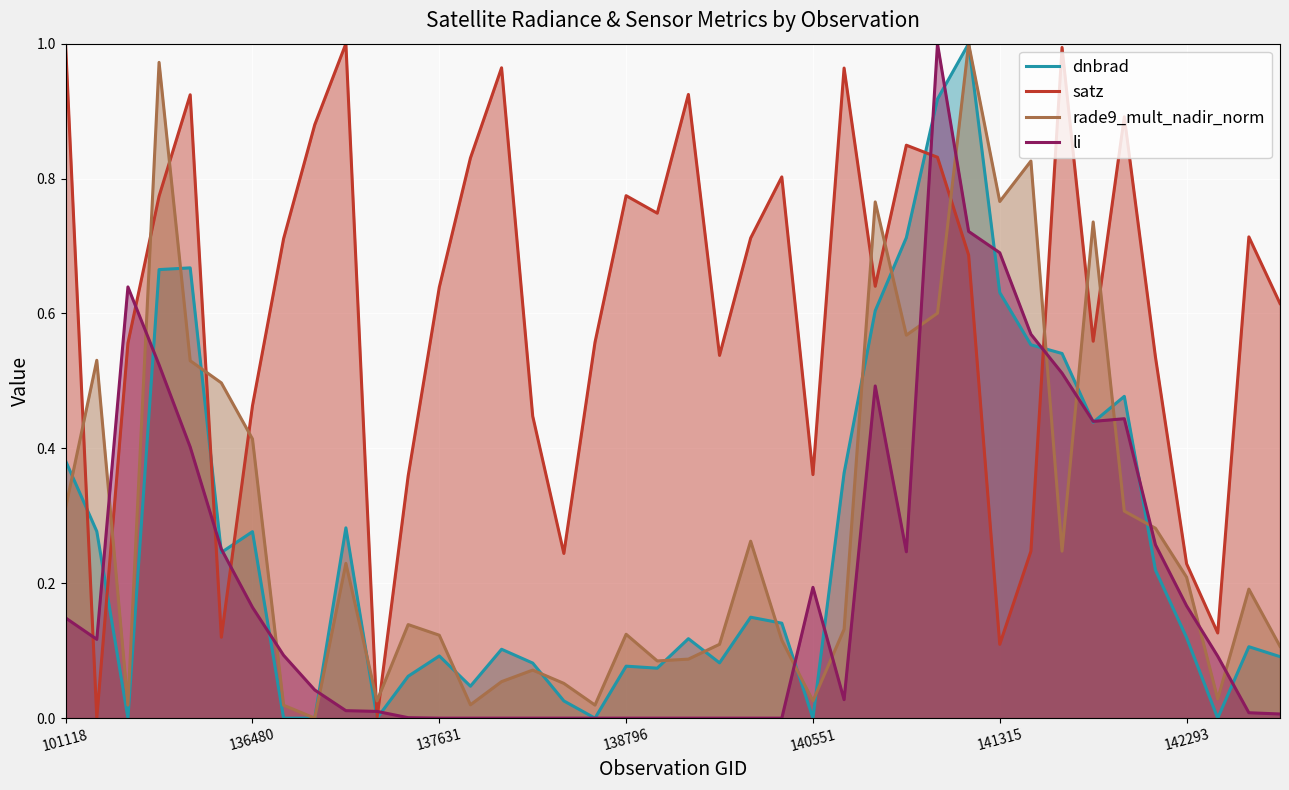

At 140551, list the series in order from smallest to largest.

dnbrad, rade9_mult_nadir_norm, li, satz